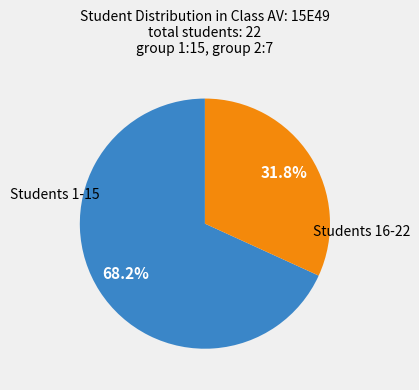

Is there a majority slice in this chart?

Yes